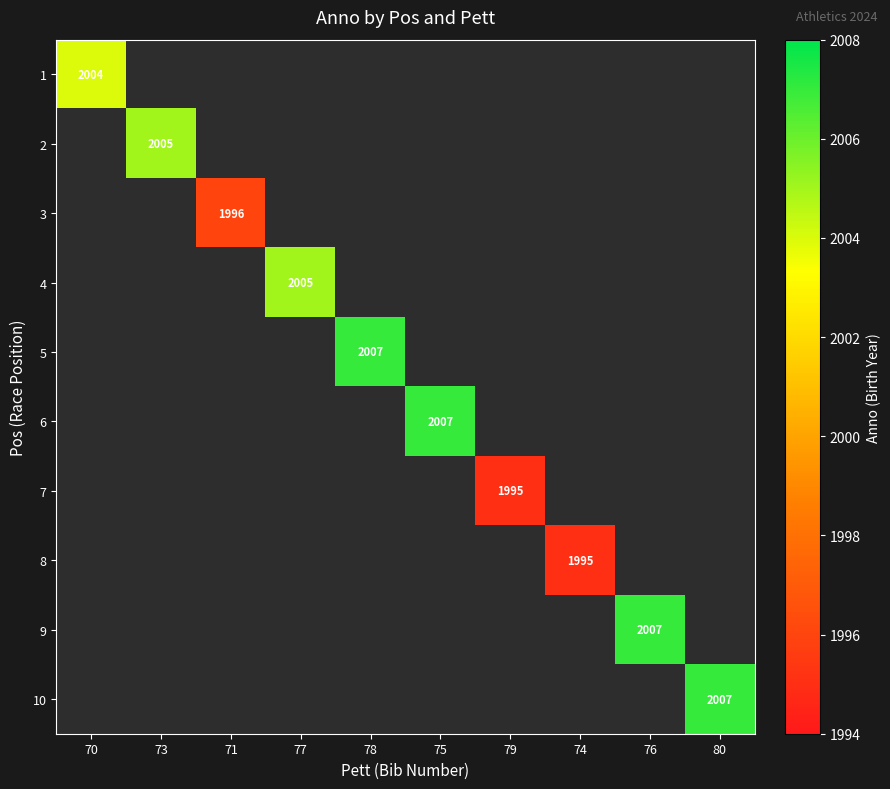

Is it true that 3 equals 1269 at 71?

False